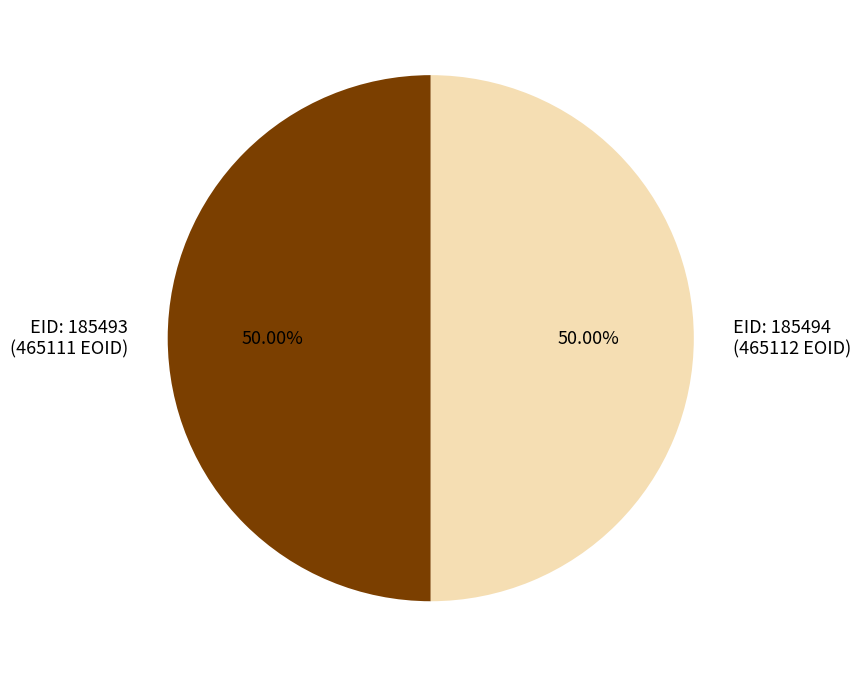

How many segments does this pie chart have?

2